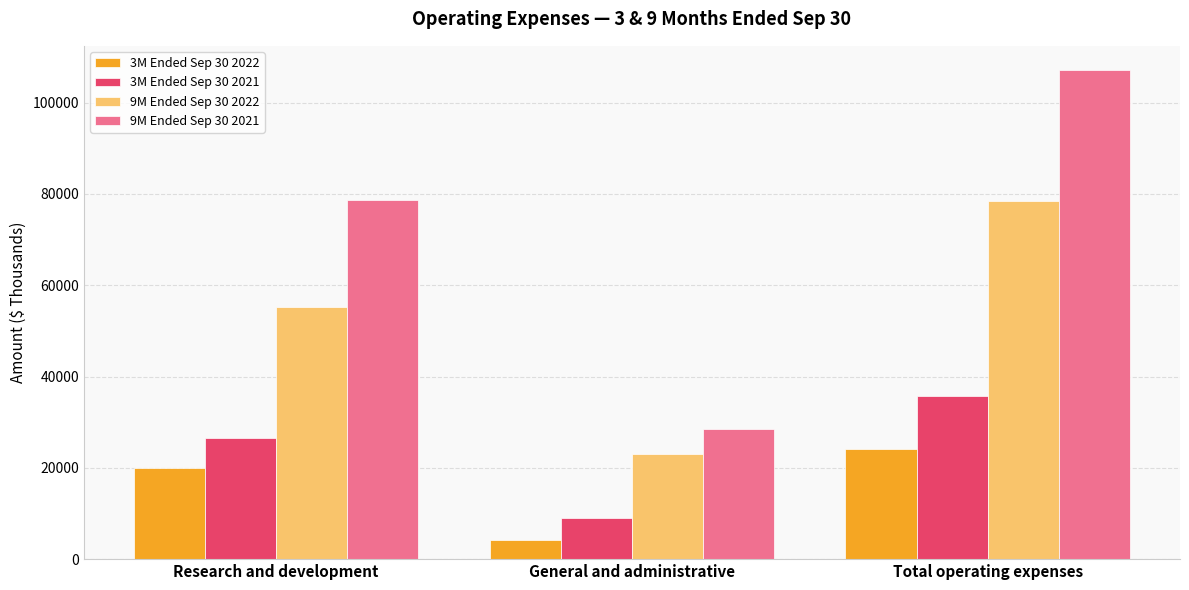

Between Research and development and Total operating expenses, which series saw the biggest shift?

9M Ended Sep 30 2021